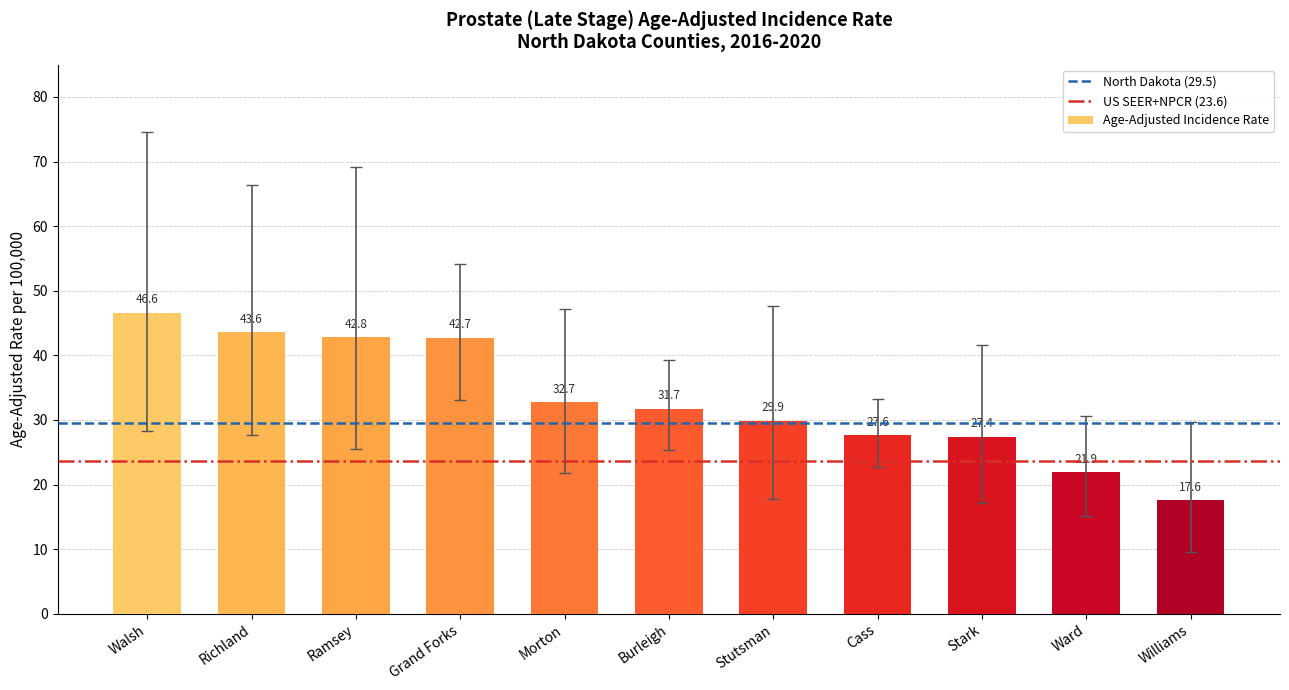

List the labels in order of value, smallest first.

Williams, Ward, Stark, Cass, Stutsman, Burleigh, Morton, Grand Forks, Ramsey, Richland, Walsh